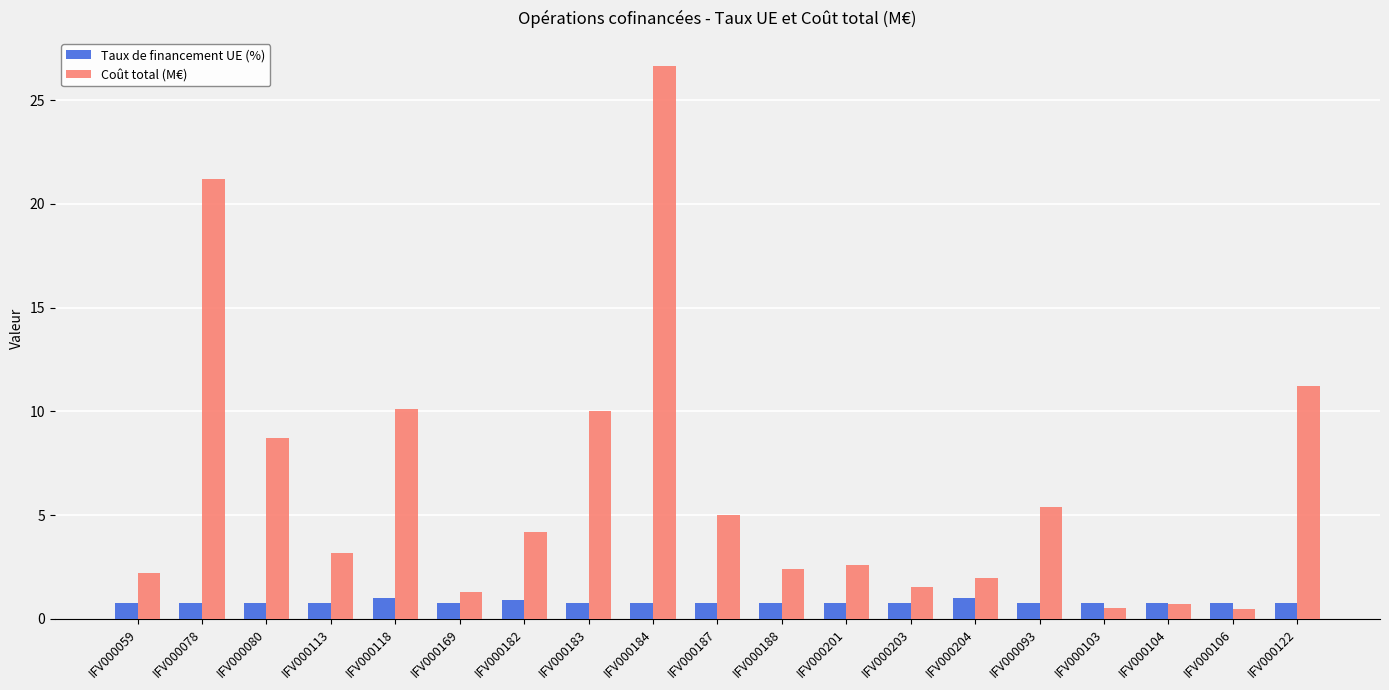

What is the label of the 4th bar from the right?

IFV000103